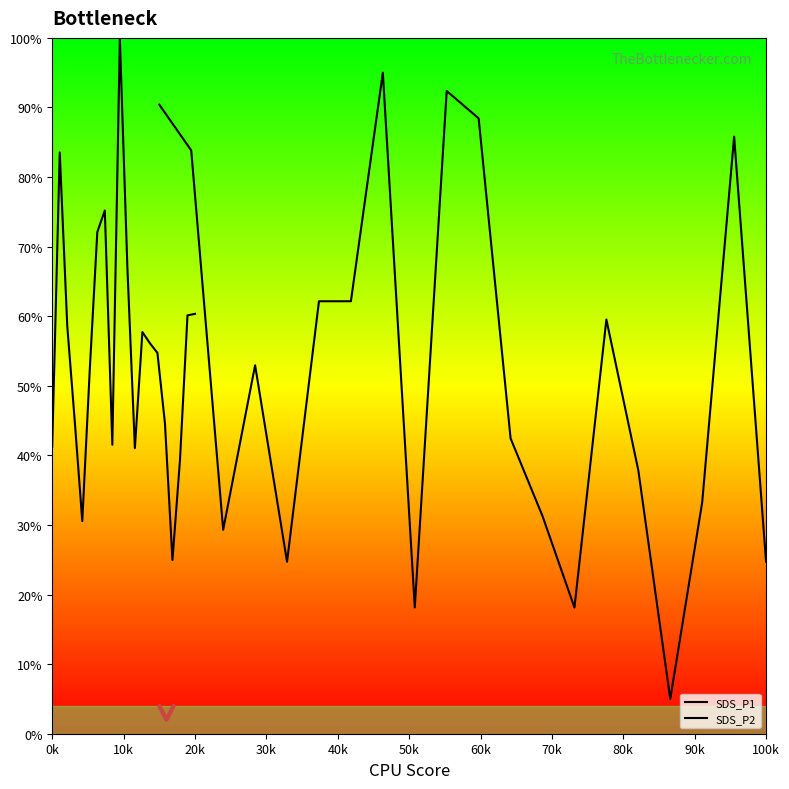

List the series in order of their overall mean, lowest first.

SDS_P2, SDS_P1